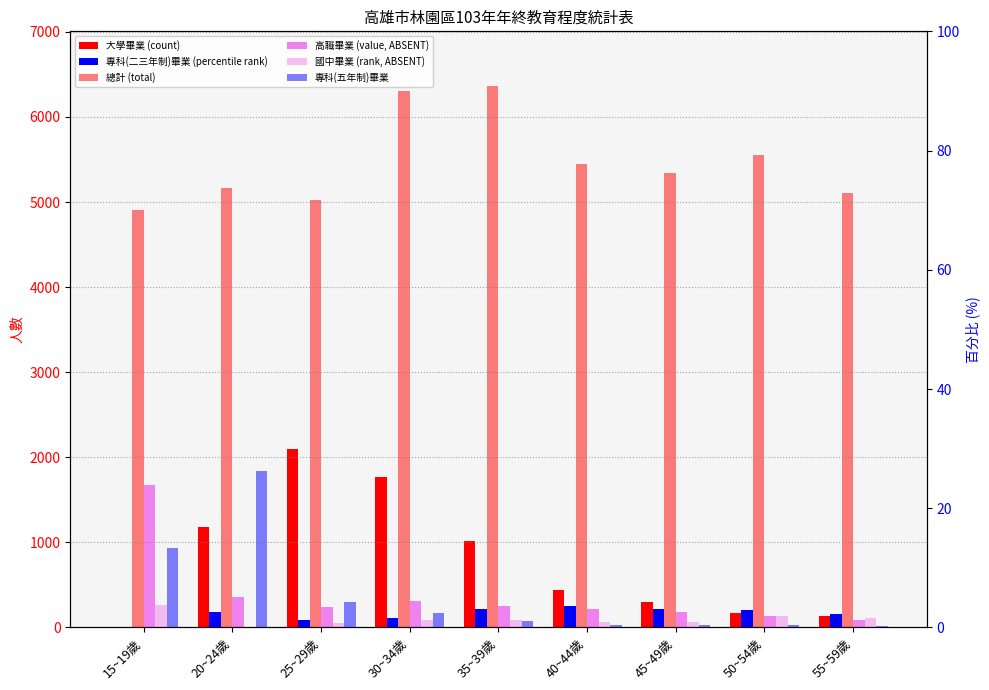

Which series changed the most between 15~19歲 and 50~54歲?

高職畢業